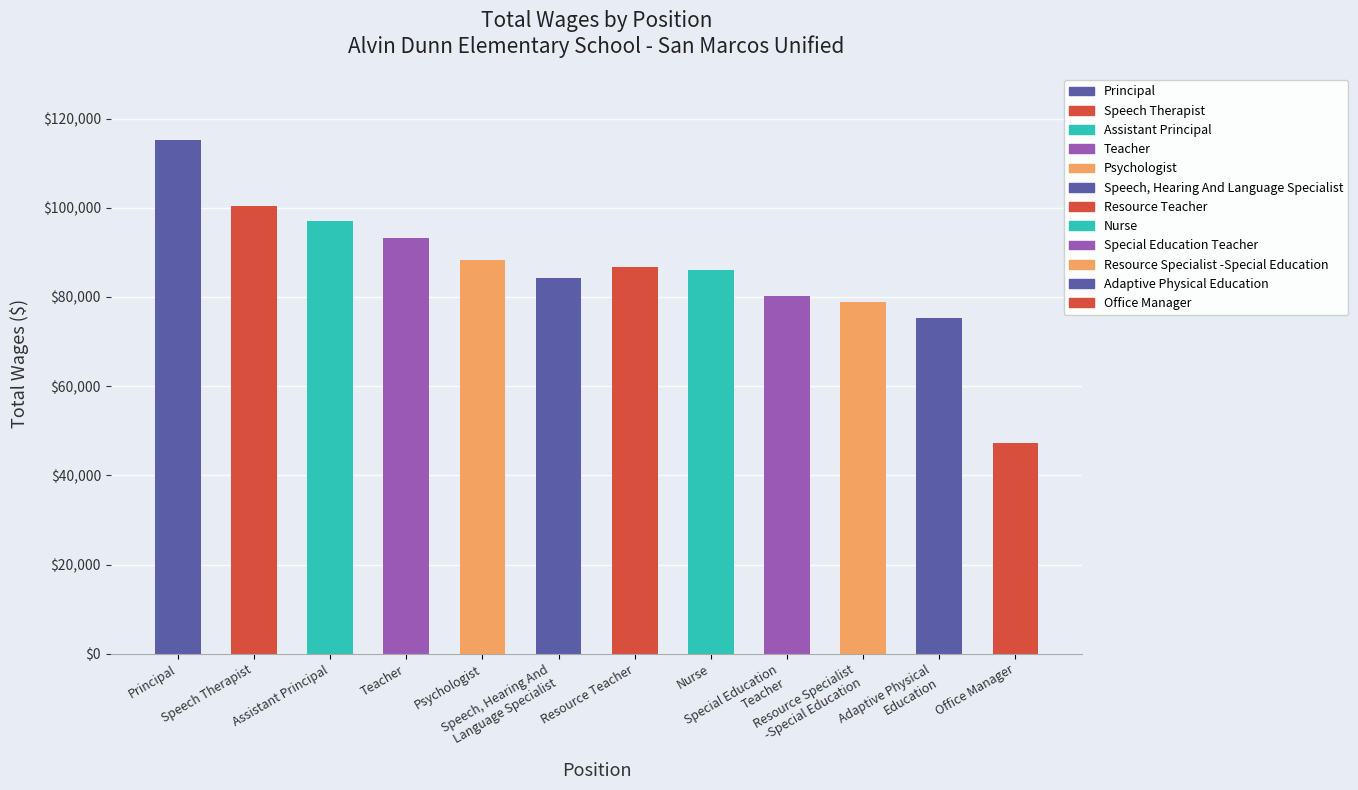

Which label corresponds to the largest value in the chart?

Principal